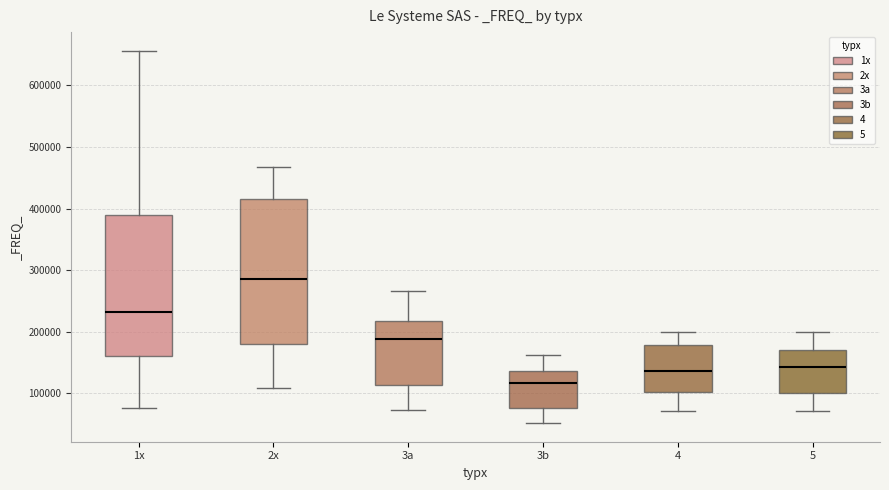

Where does the lower whisker of the box for 3a end on the y-axis? The values are not printed on the chart, so give them approximately, as read against the axis.

70000